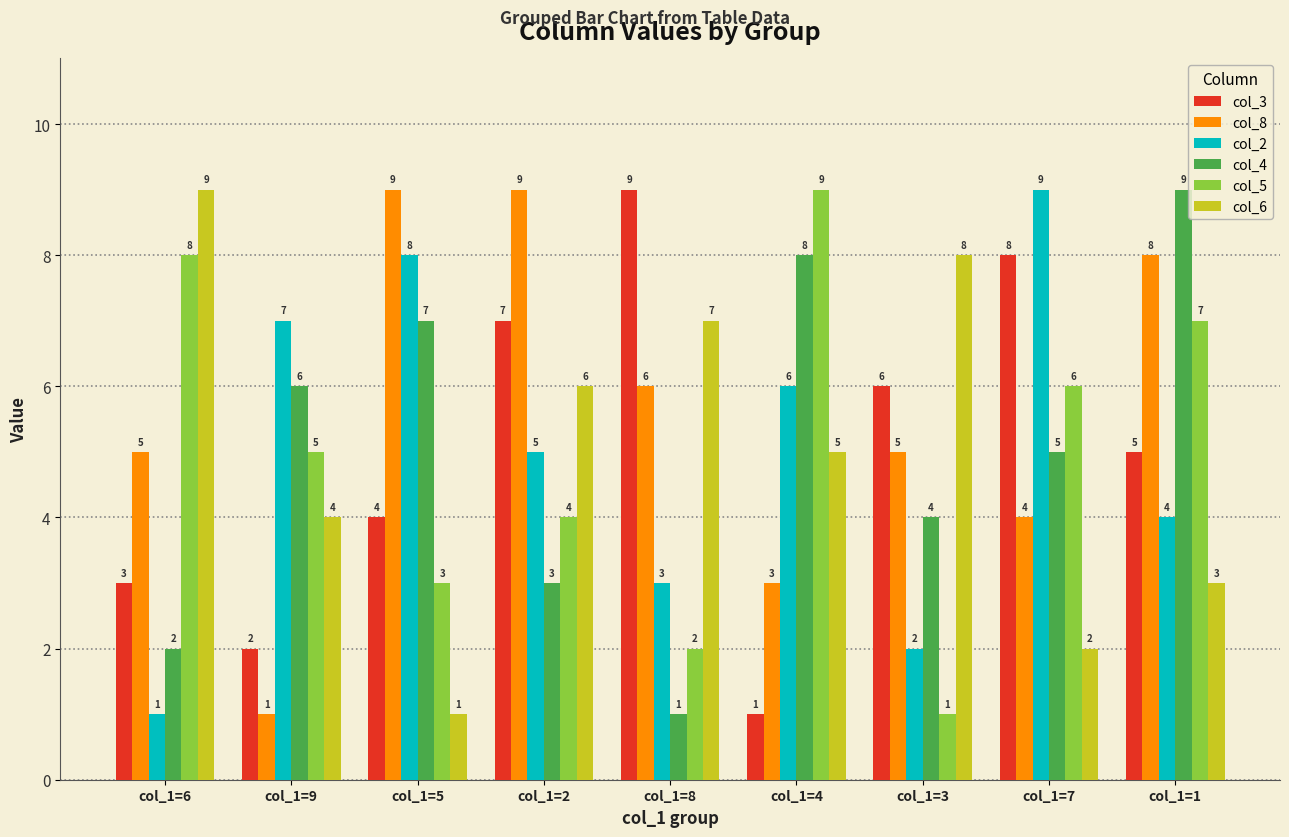

Where is col_3 nearest to the value 5?

col_1=1